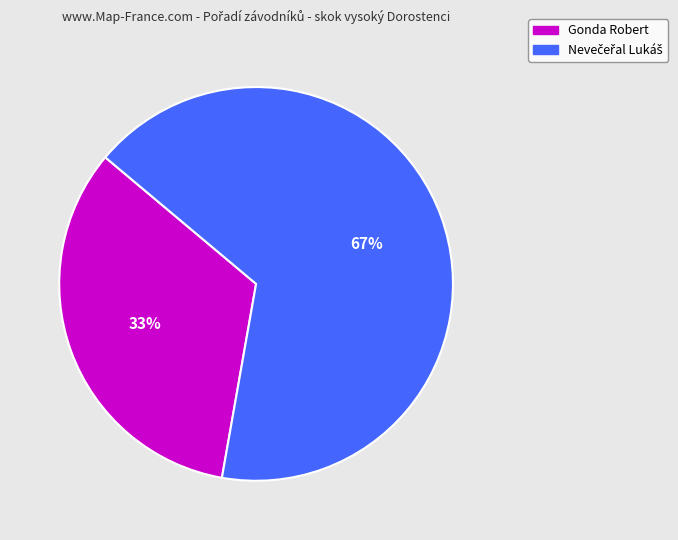

Is there any slice that represents more than half of the pie?

Yes